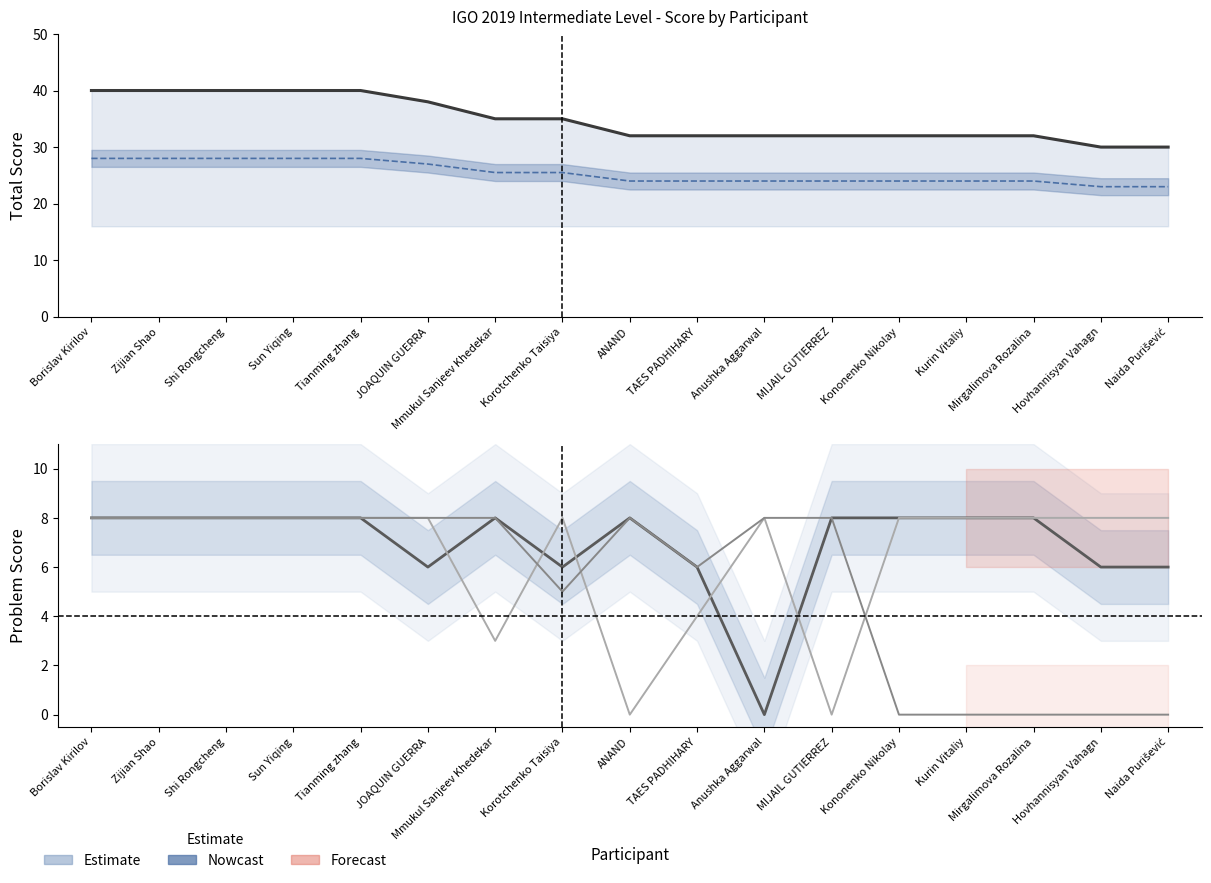

What is the value of the P3 point at the 5th from the left?

8.0